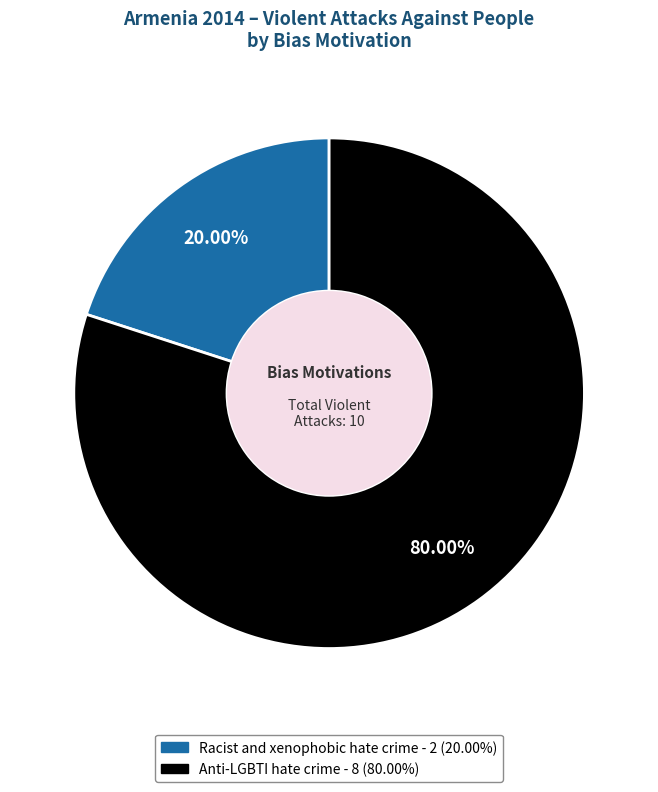

To the nearest percent, what portion does Anti-LGBTI hate crime represent?

80%